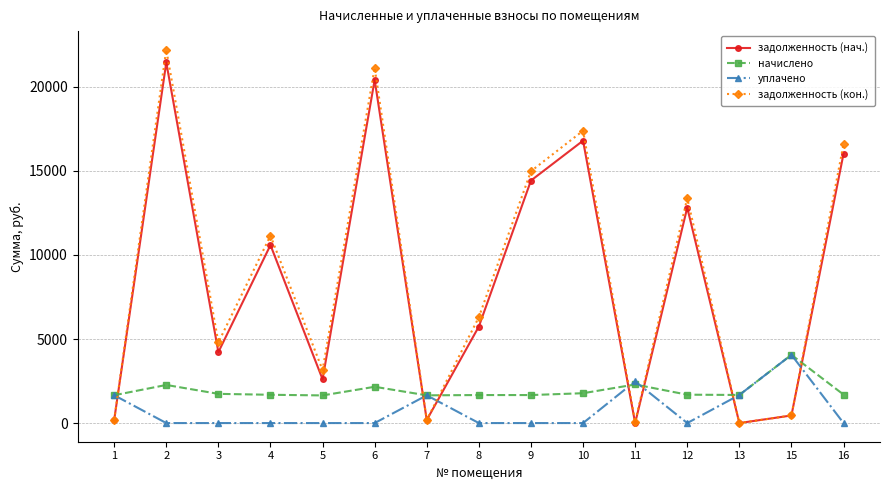

What is the sum of the задолженность (кон.) values at 7 and 2?

22391.7